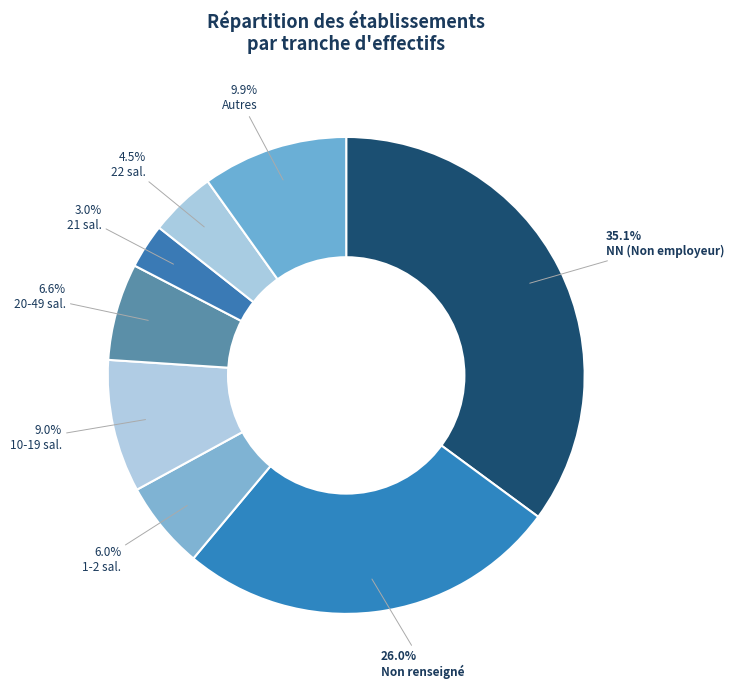

Which slice is the smallest?

21 sal.